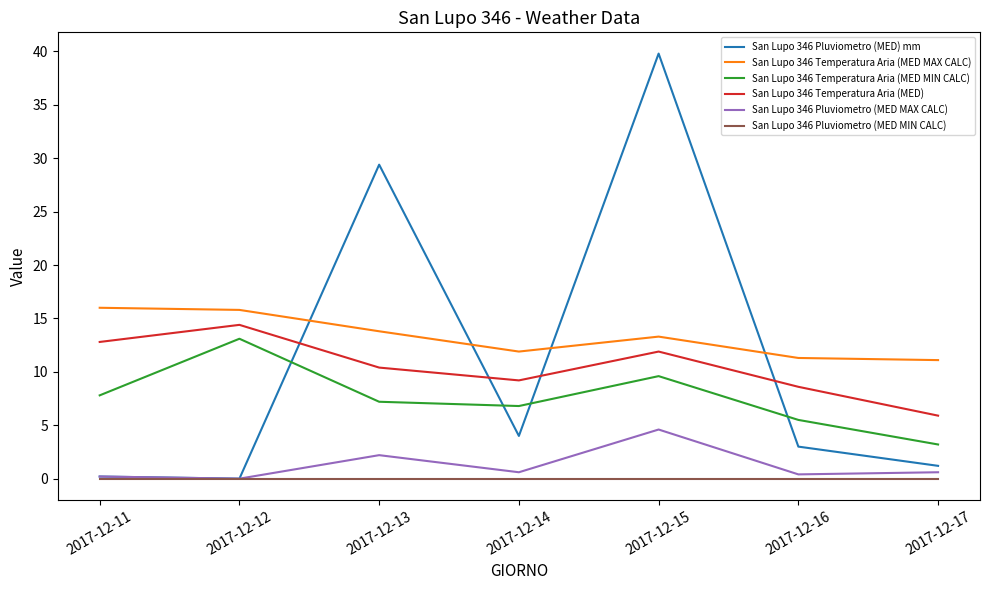

What is the total value across all series at 2017-12-15?

79.2